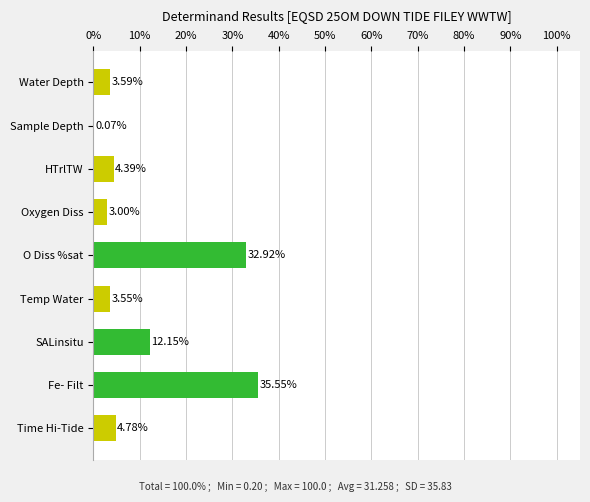

What is the sum of all values?

100.0